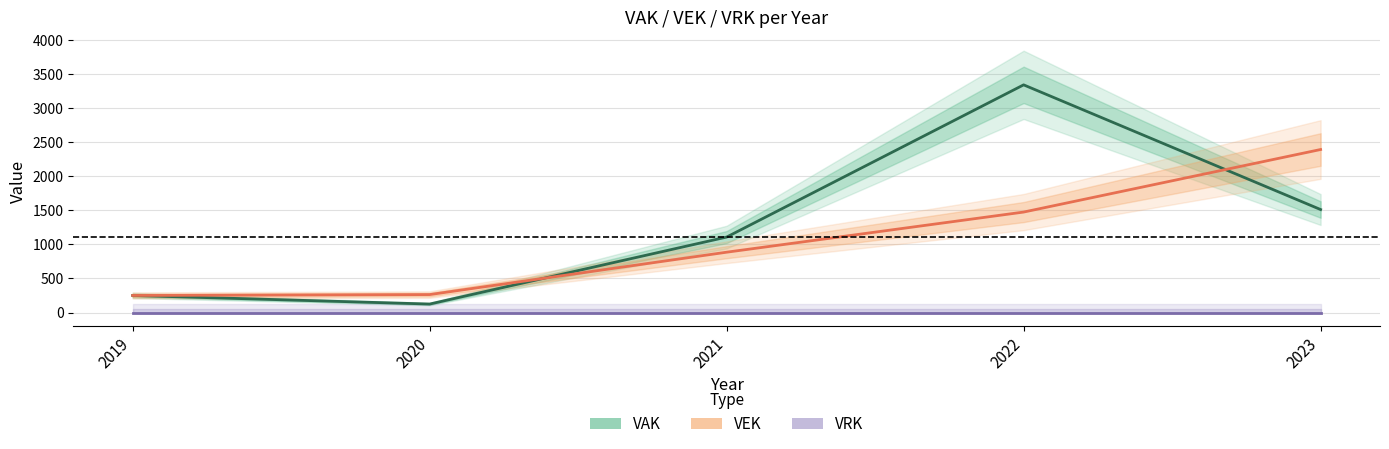

At how many categories does at least one series exceed 1620?

2